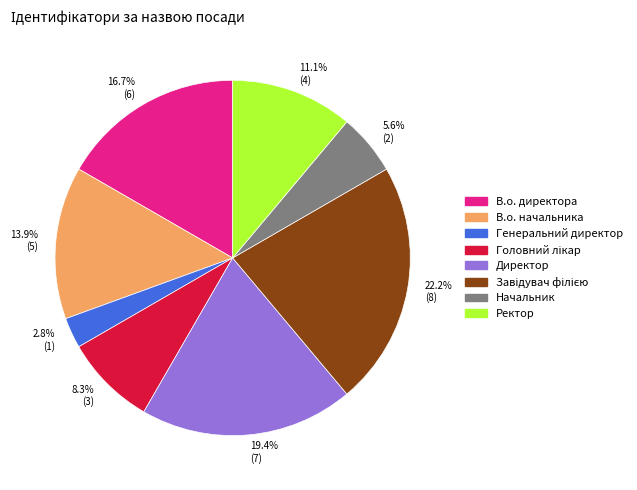

Does В.о. директора account for over 50% of the chart?

No